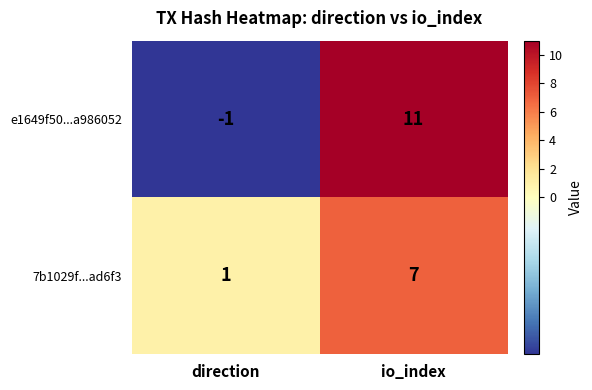

Count the number of data series in this chart.

2